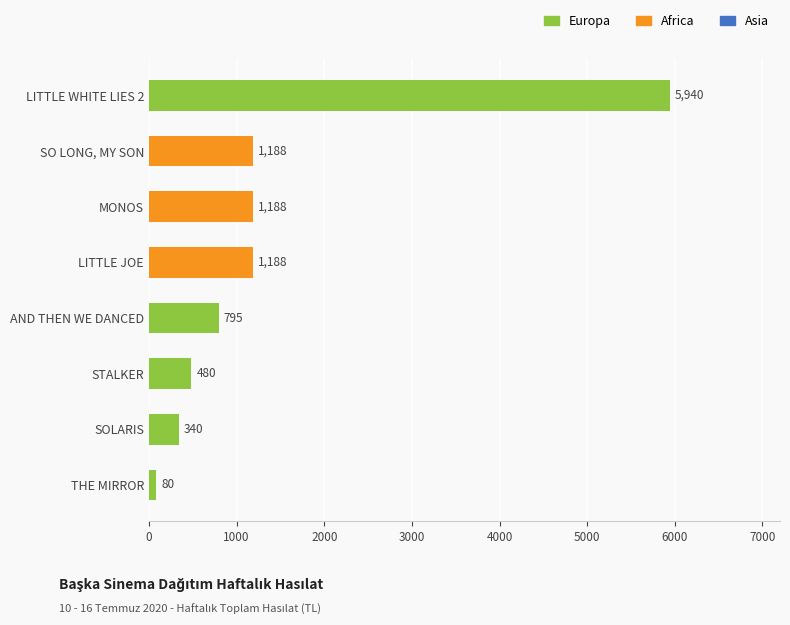

What value does the data have at LITTLE WHITE LIES 2?

5940